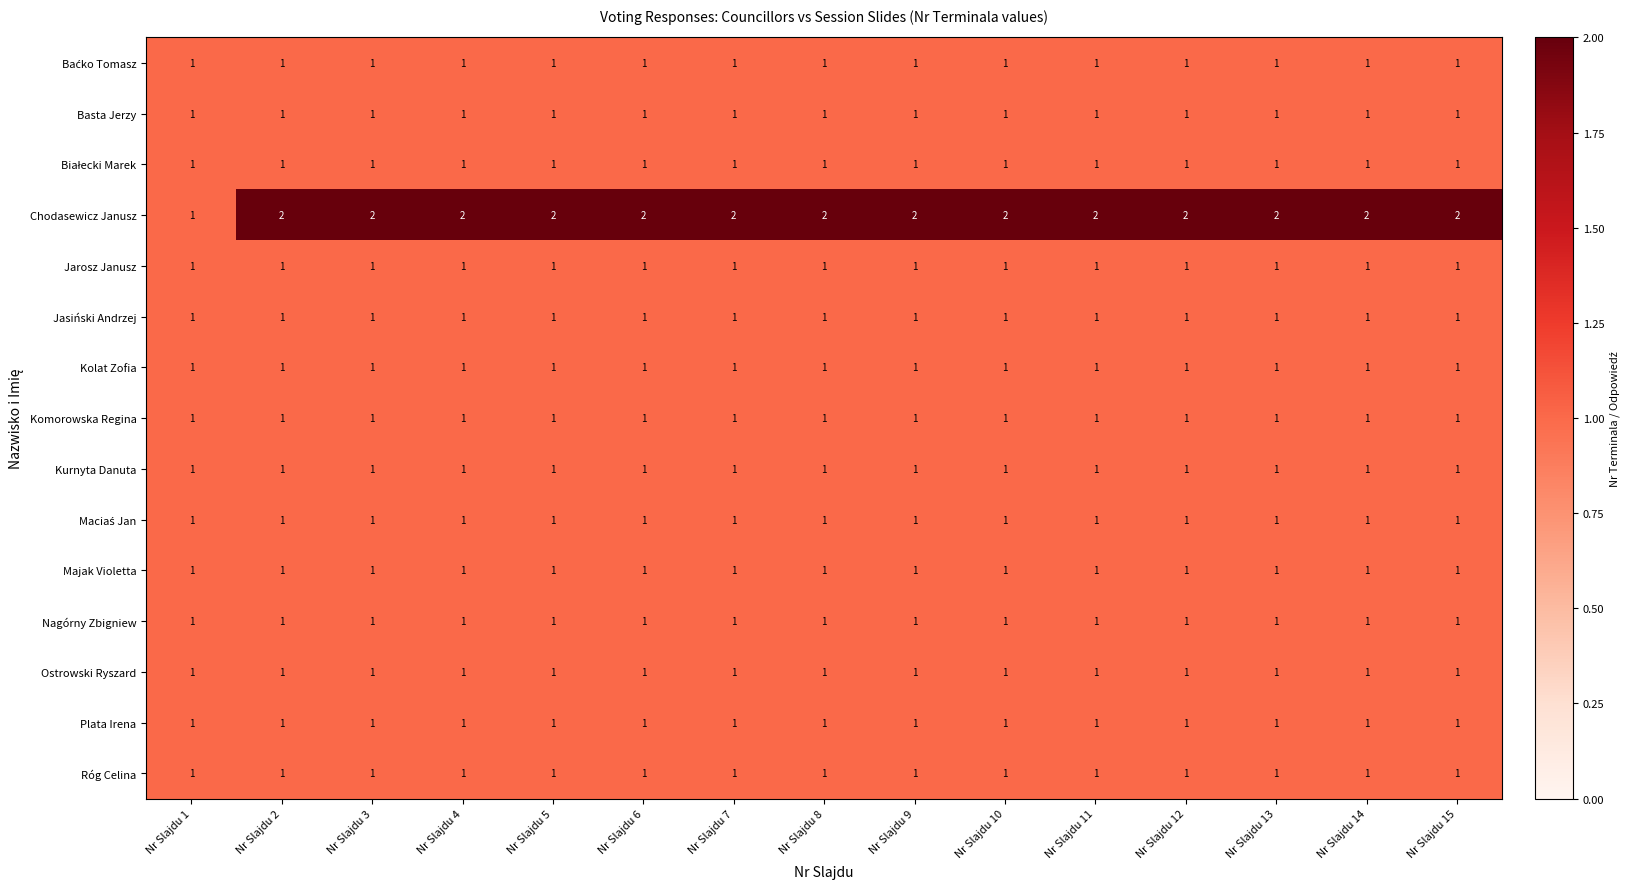

True or false: Róg Celina has a value of 2 at Nr Slajdu 1.

False